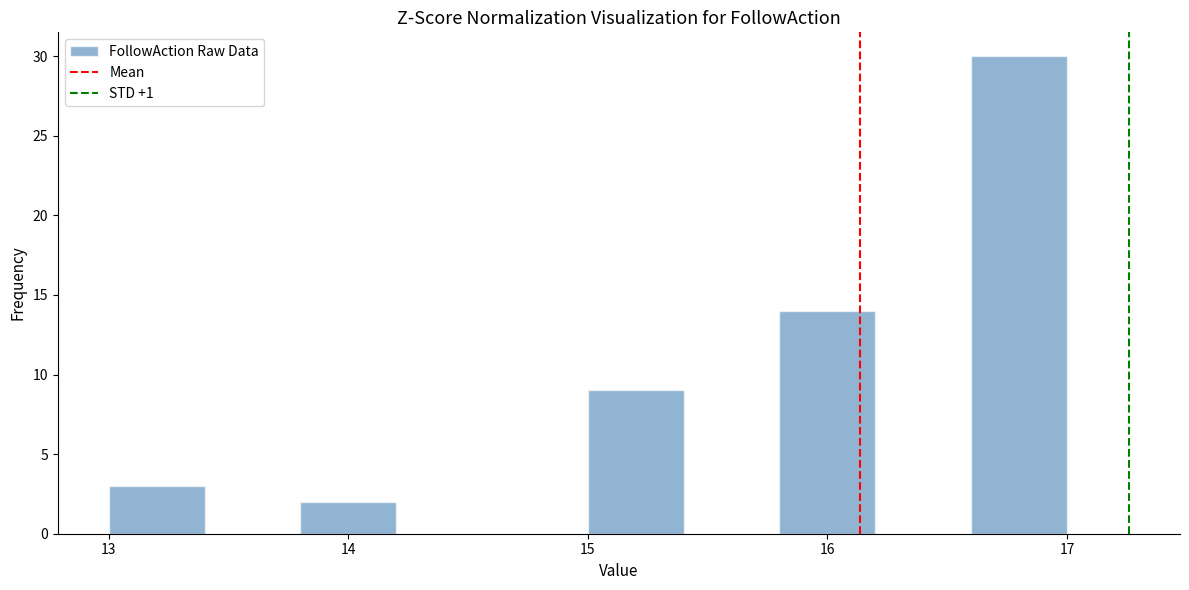

How tall is the bar that spans 13.8 to 14.2 on the x-axis? The values are not printed on the chart, so give them approximately, as read against the axis.

2